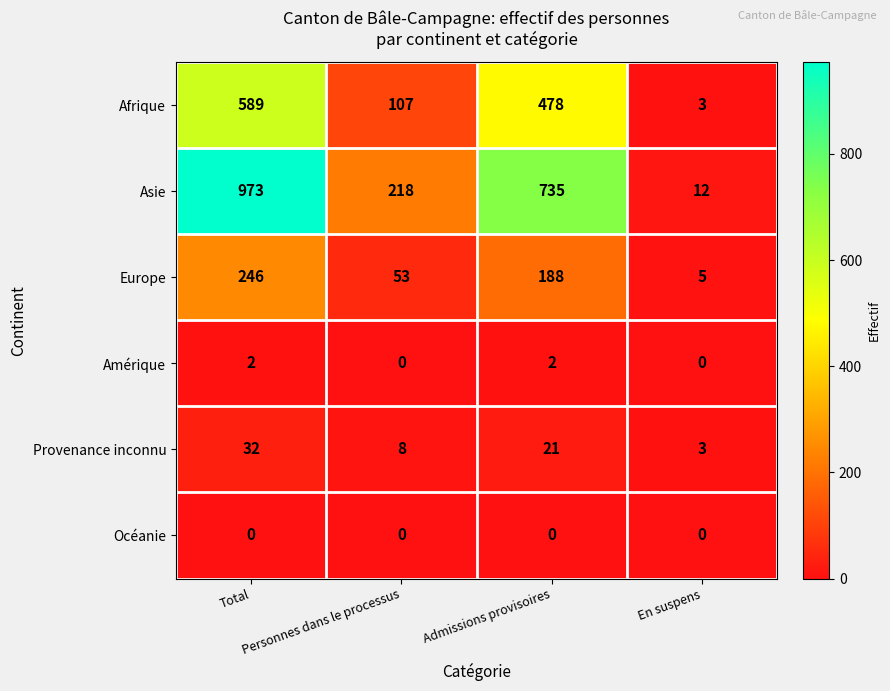

Count the Afrique values in the range 107 to 589.

3